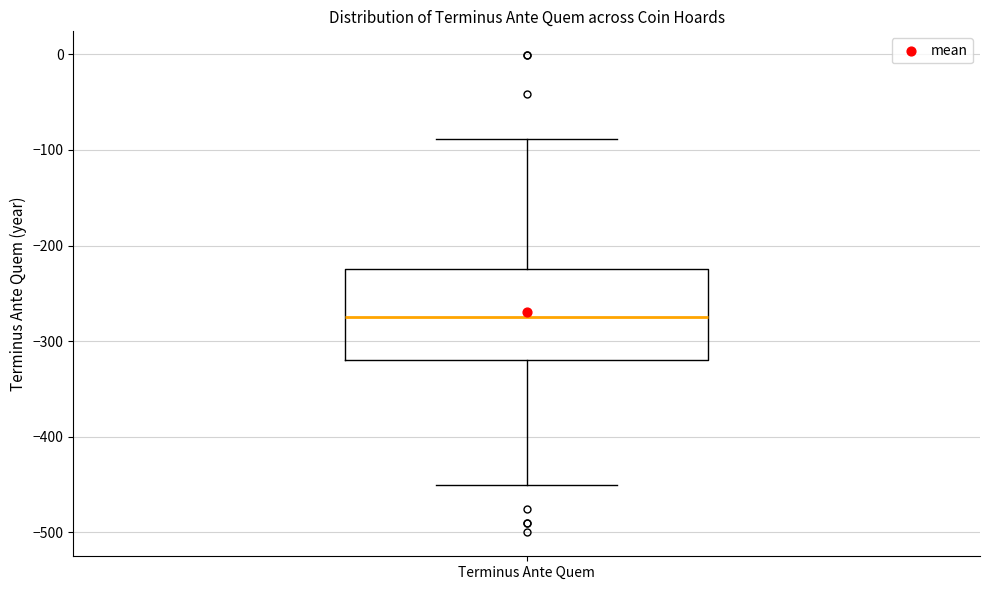

Where is the lower edge of the box for Terminus Ante Quem on the y-axis? The values are not printed on the chart, so give them approximately, as read against the axis.

-320